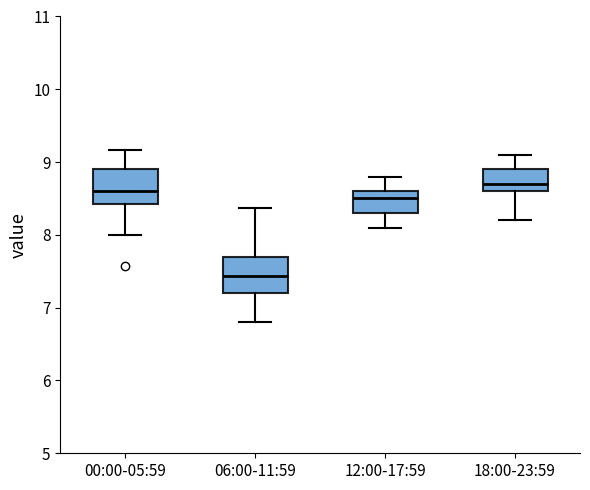

Reading left to right, transcribe this box plot: for each box, give where its median line is, the range the box spans, and where its two whiskers end, as read against the y-axis. The values are not printed on the chart, so give them approximately, as read against the axis.

00:00-05:59: median 8.6, box 8.4 to 8.9, whiskers 8.0 to 9.2
06:00-11:59: median 7.4, box 7.2 to 7.7, whiskers 6.8 to 8.4
12:00-17:59: median 8.5, box 8.3 to 8.6, whiskers 8.1 to 8.8
18:00-23:59: median 8.7, box 8.6 to 8.9, whiskers 8.2 to 9.1